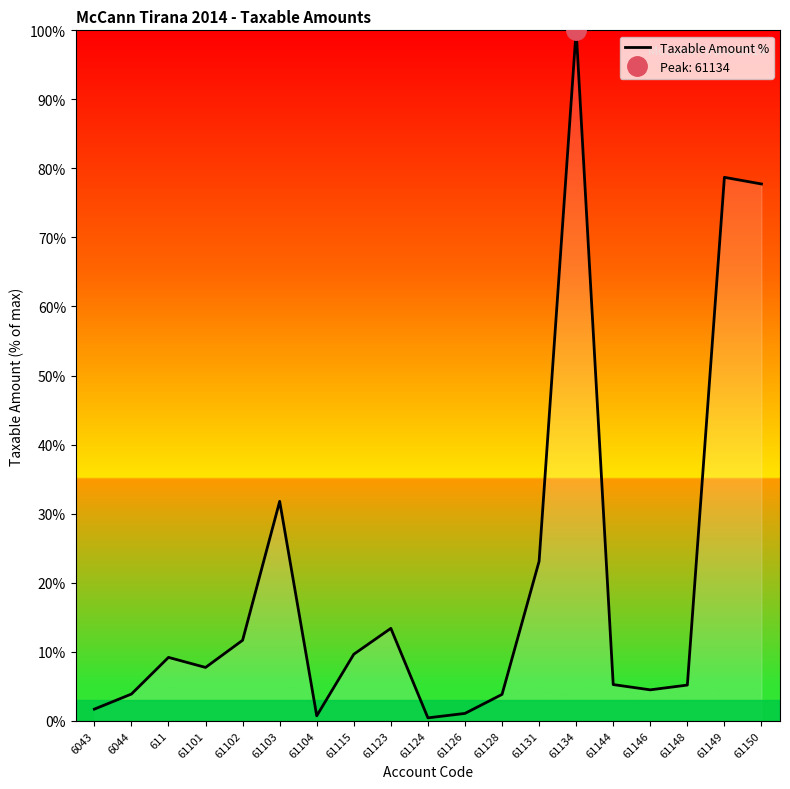

Where does the data first go above 7?

611